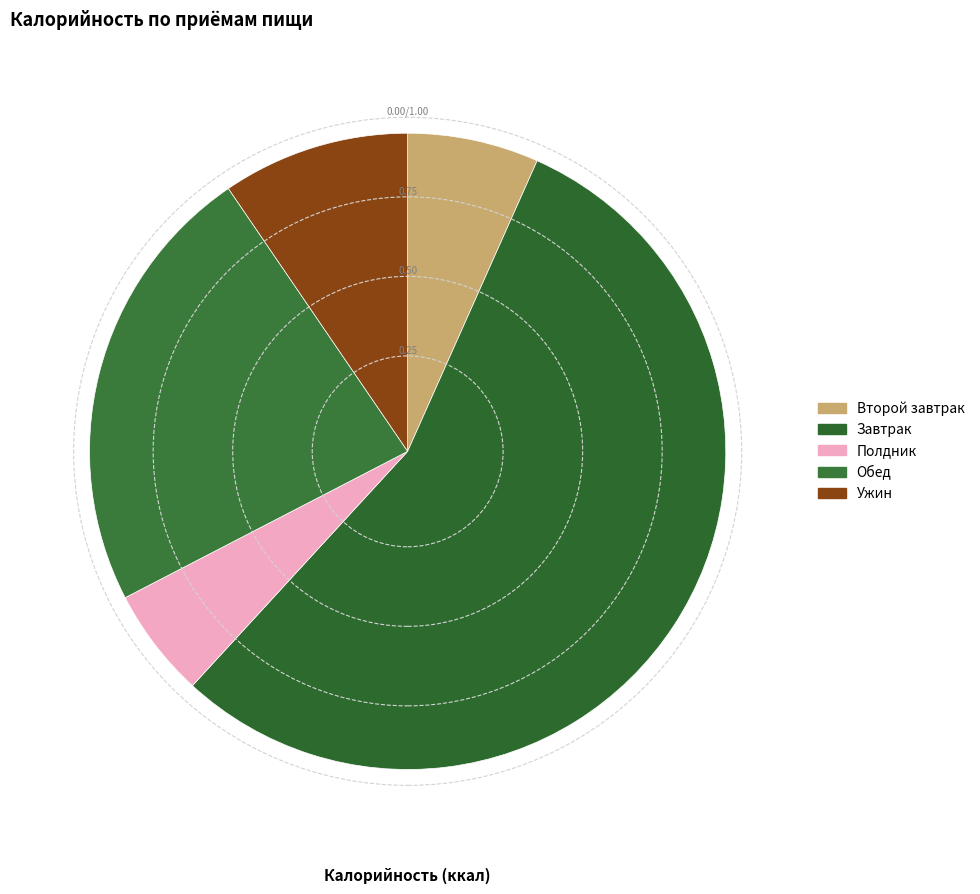

What is the smallest slice in the pie chart?

Полдник